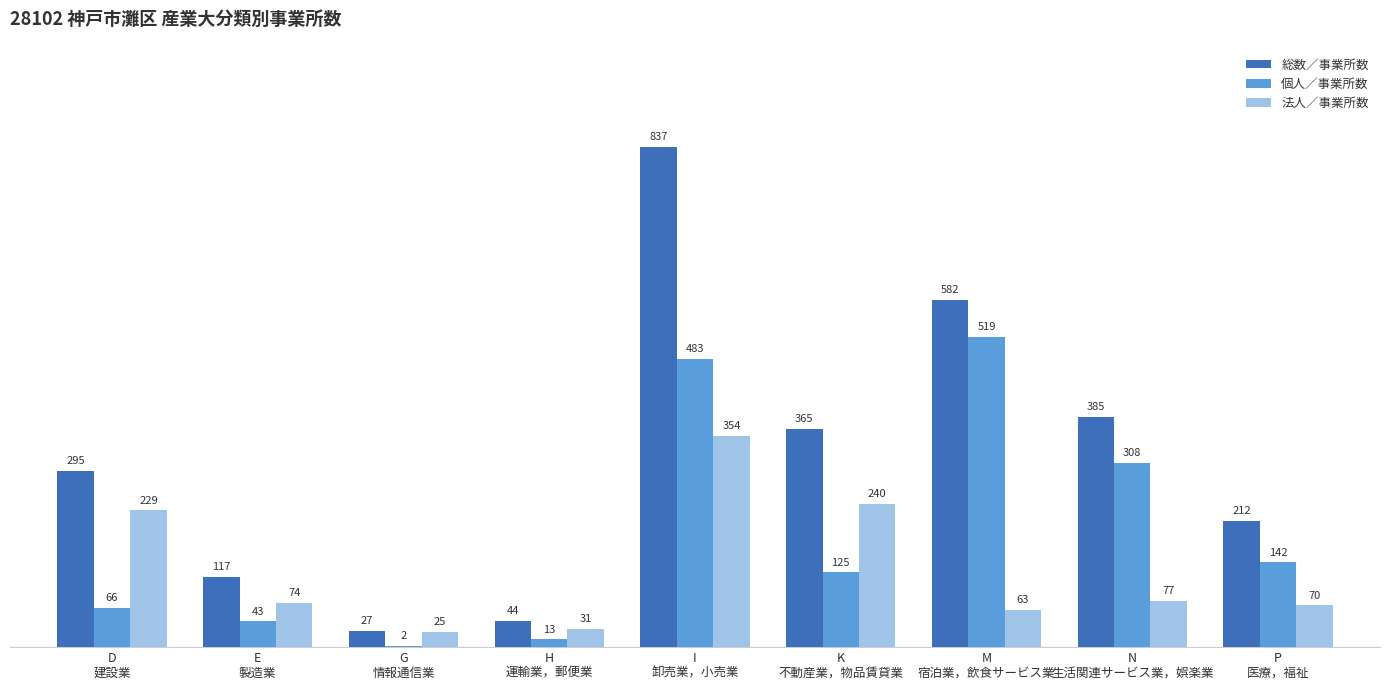

What is the sum of all 総数／事業所数 values?

2864